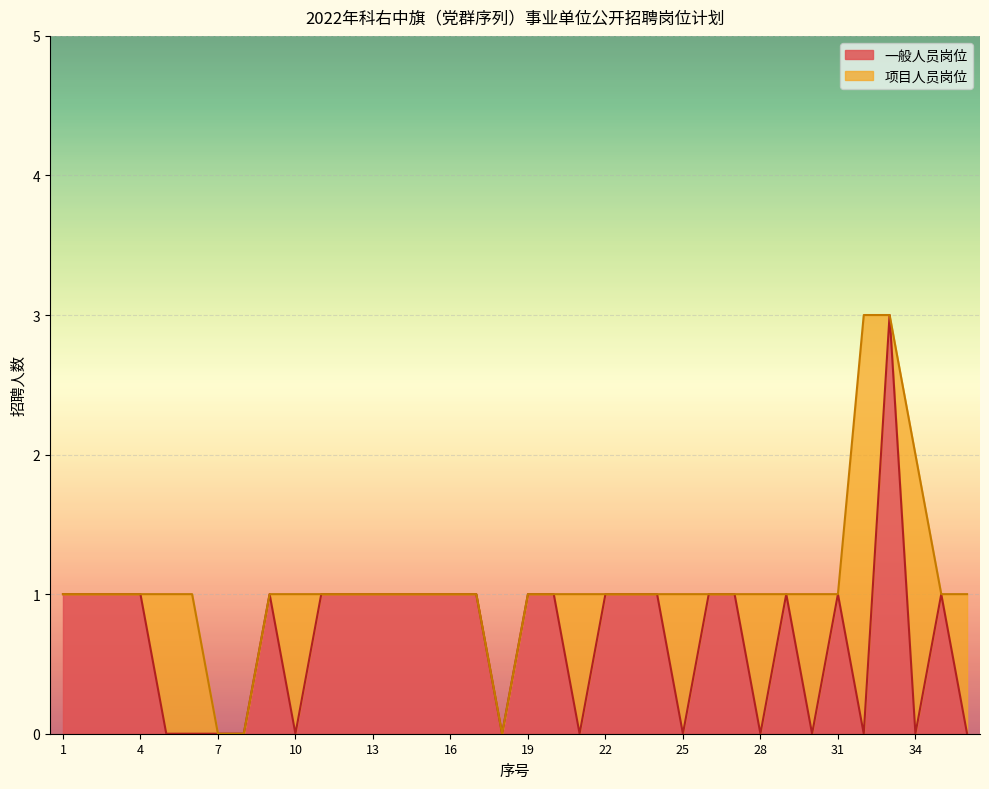

Does the chart display data point markers on the line(s)?

No